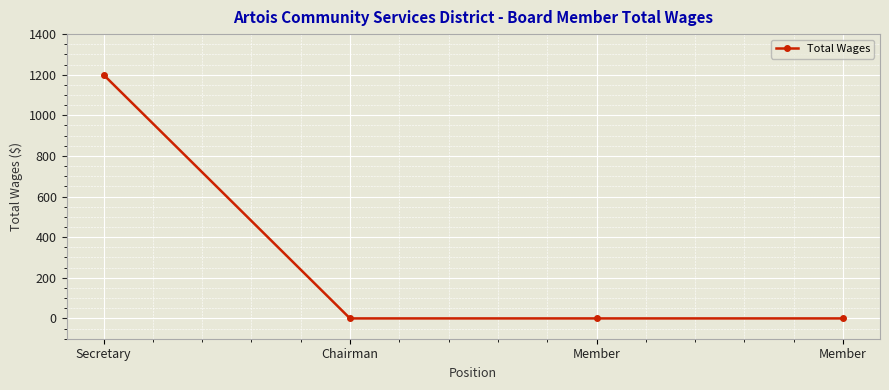

True or false: the data has more than 0 interior local peaks.

False